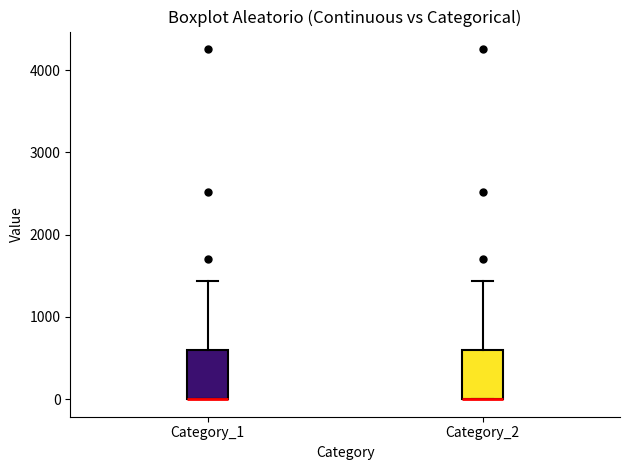

Where is the upper edge of the box for Category_2 on the y-axis? The values are not printed on the chart, so give them approximately, as read against the axis.

600